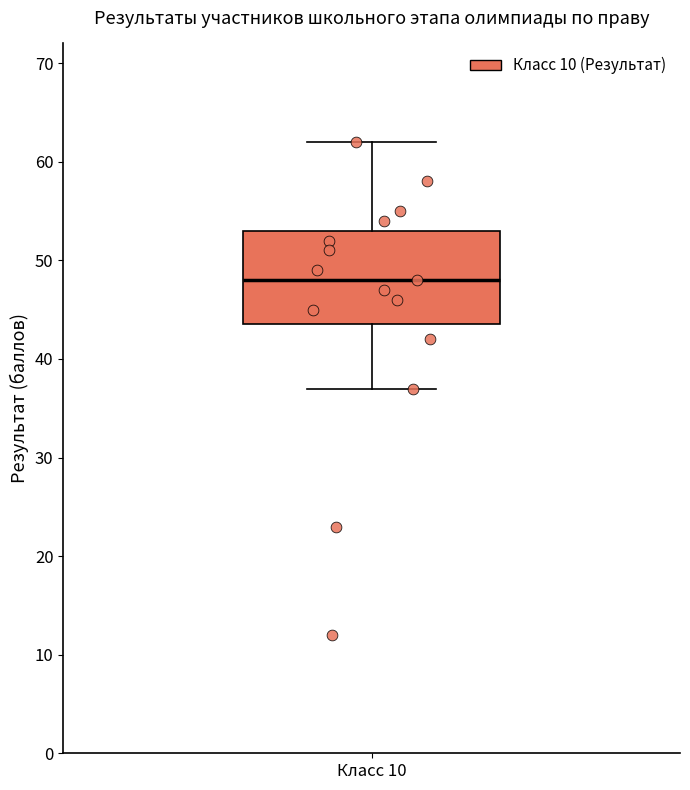

Transcribe this box plot: give where the median line is, the range the box spans, and where the two whiskers end, as read against the y-axis. The values are not printed on the chart, so give them approximately, as read against the axis.

median 48, box 44 to 53, whiskers 37 to 62